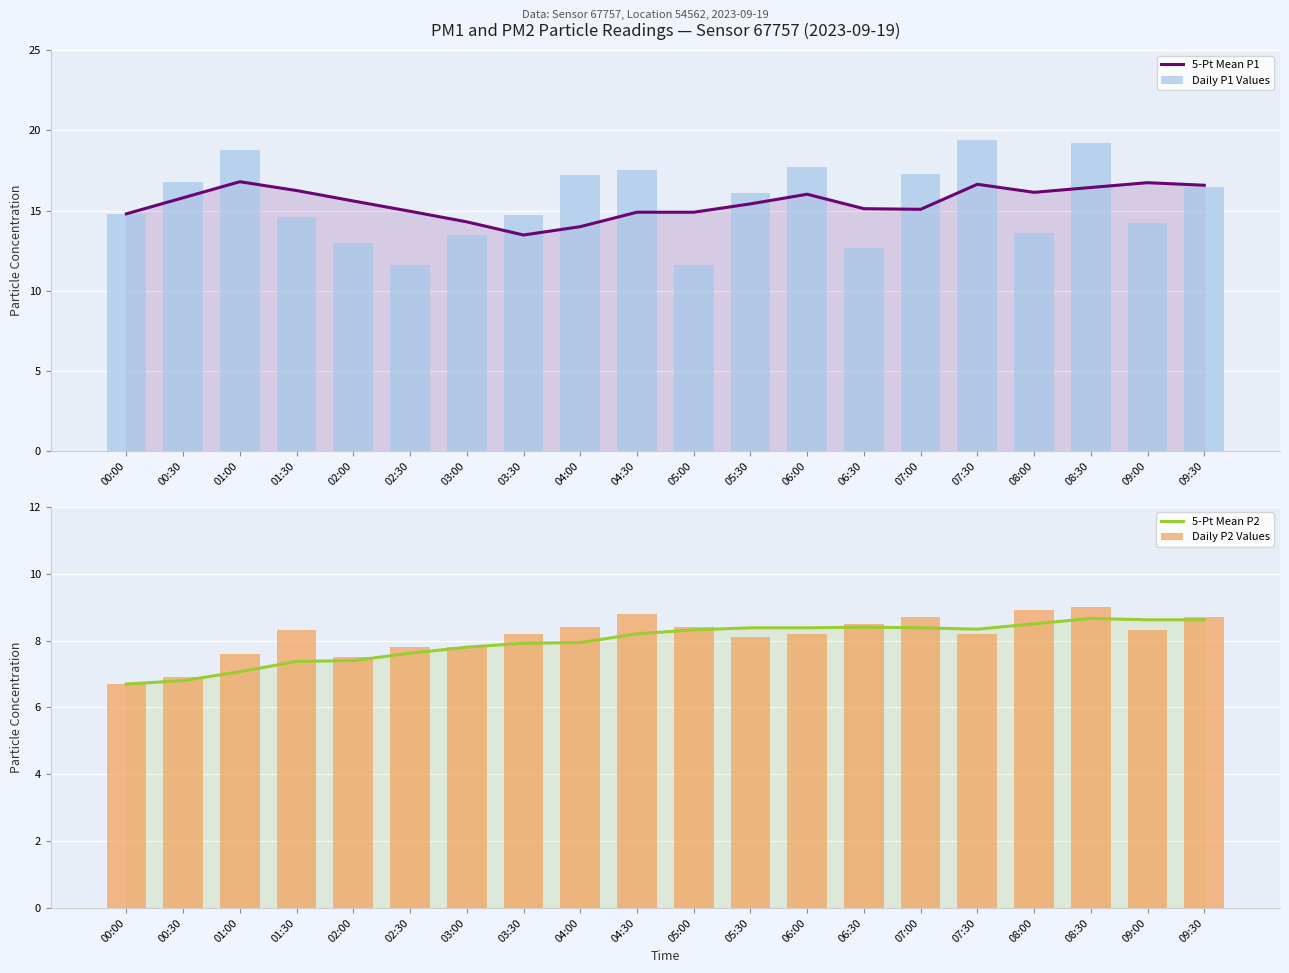

Which series changed the most between 01:00 and 01:30?

Daily P1 Values